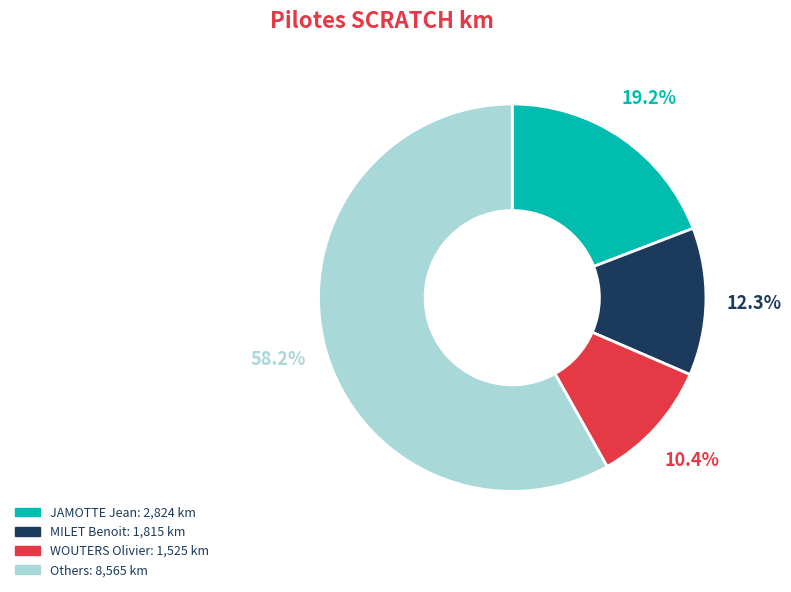

Is there a majority slice in this chart?

Yes